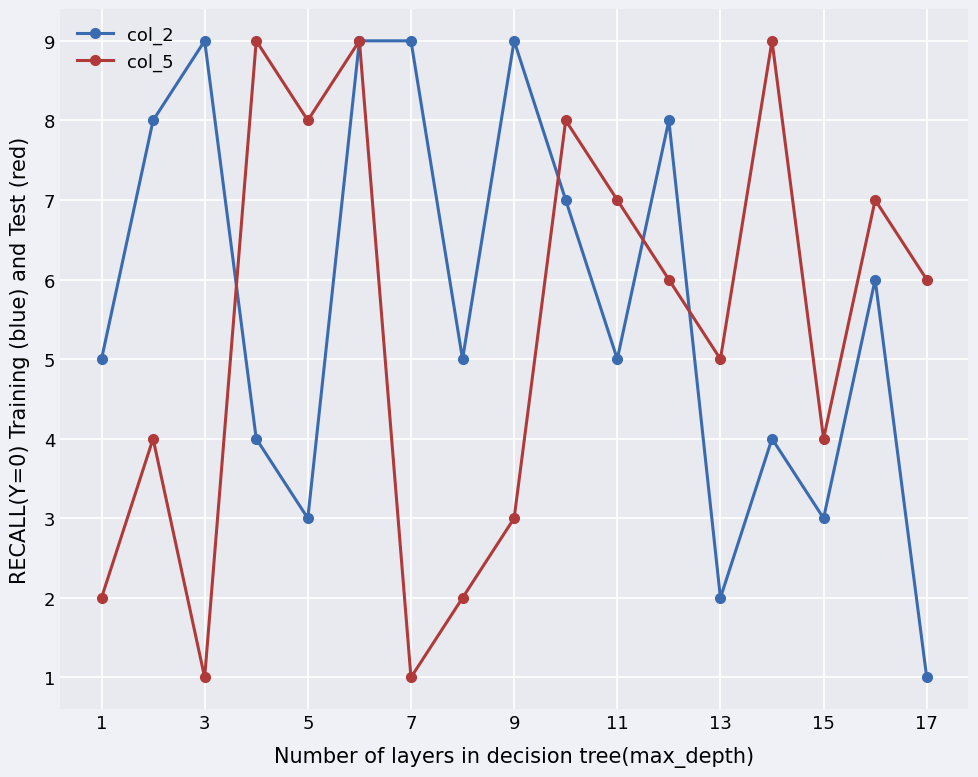

Which series has the largest total across all categories?

col_2